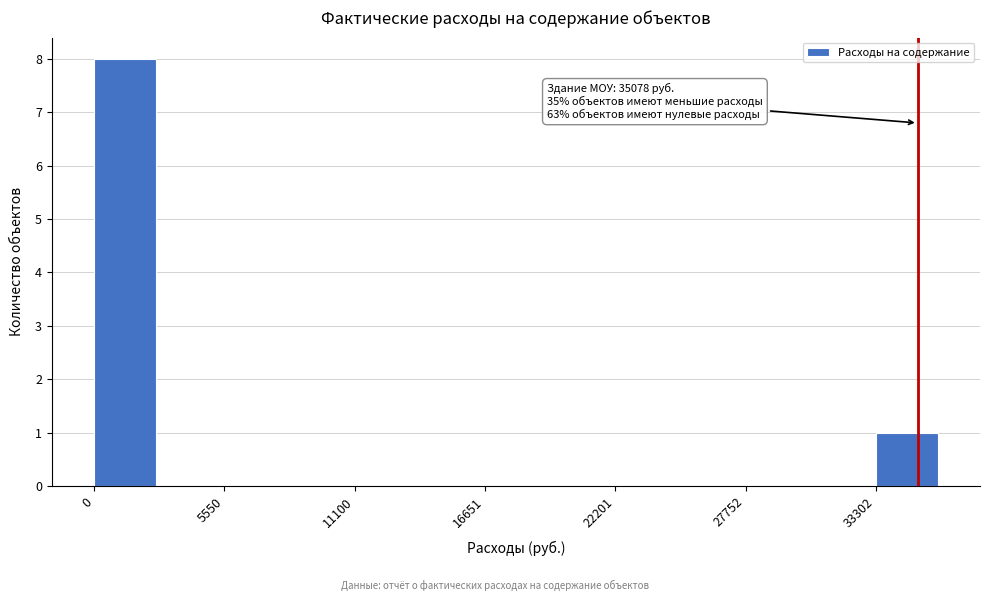

Read against the x-axis, roughly where is the centre of the tallest bar?

1000